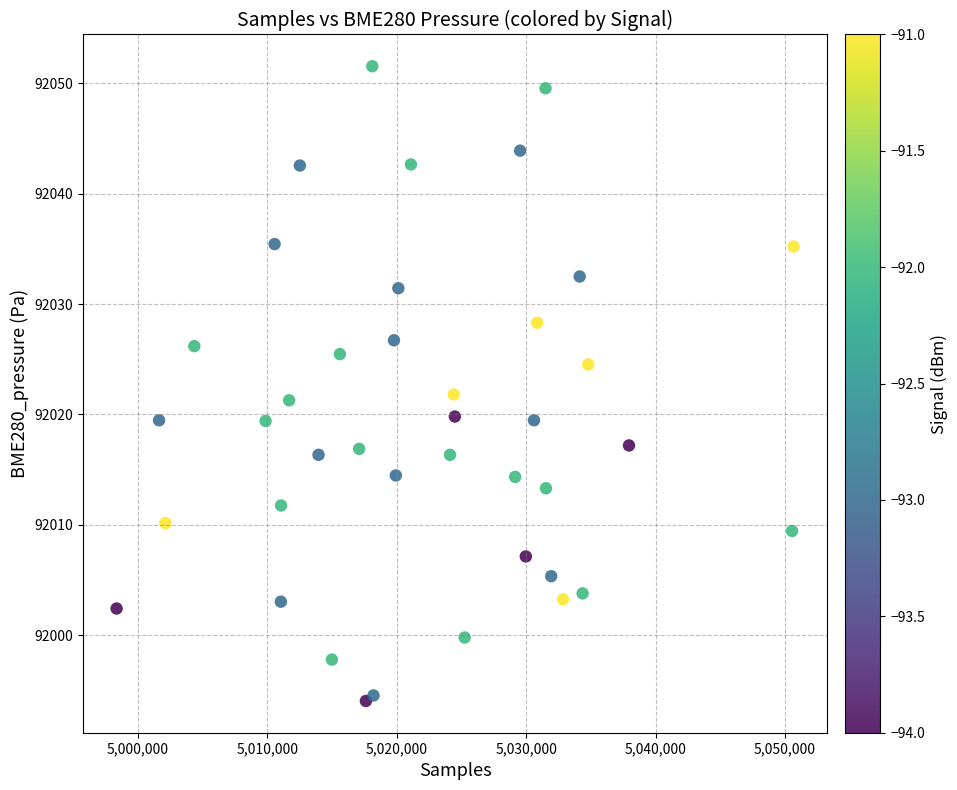

What is the range of Y values (max minus min)?

57.5